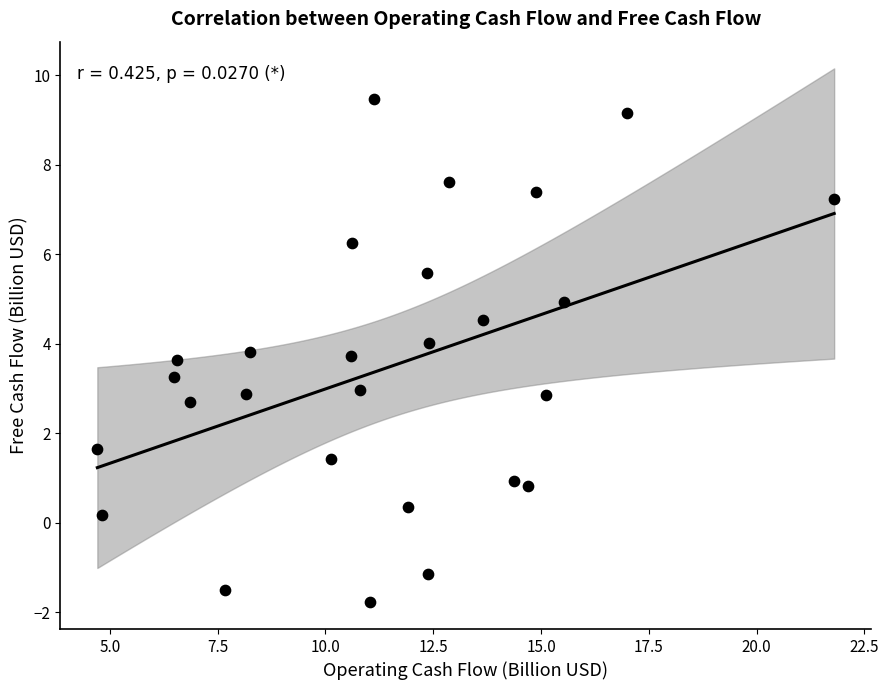

What is the range of Y values (max minus min)?

11.2